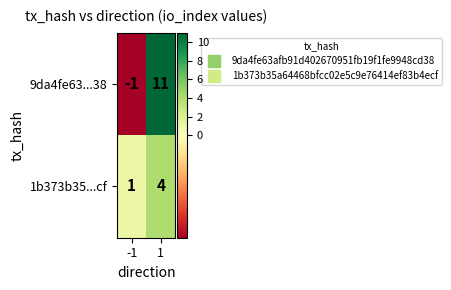

List the series in order of their overall mean, lowest first.

1b373b35...cf, 9da4fe63...38